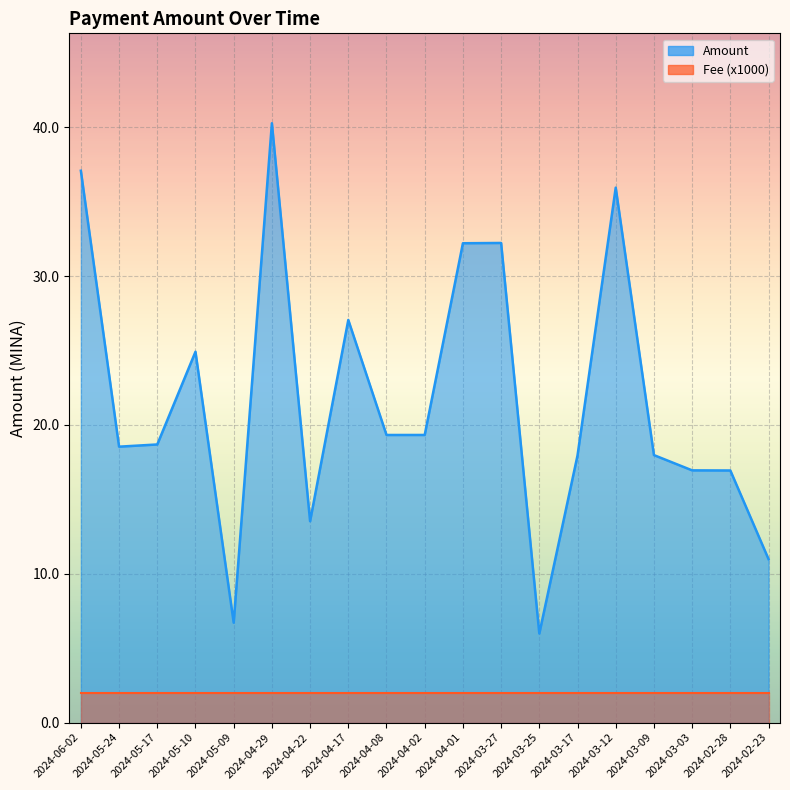

Where is the data nearest to the value 23?

2024-05-10